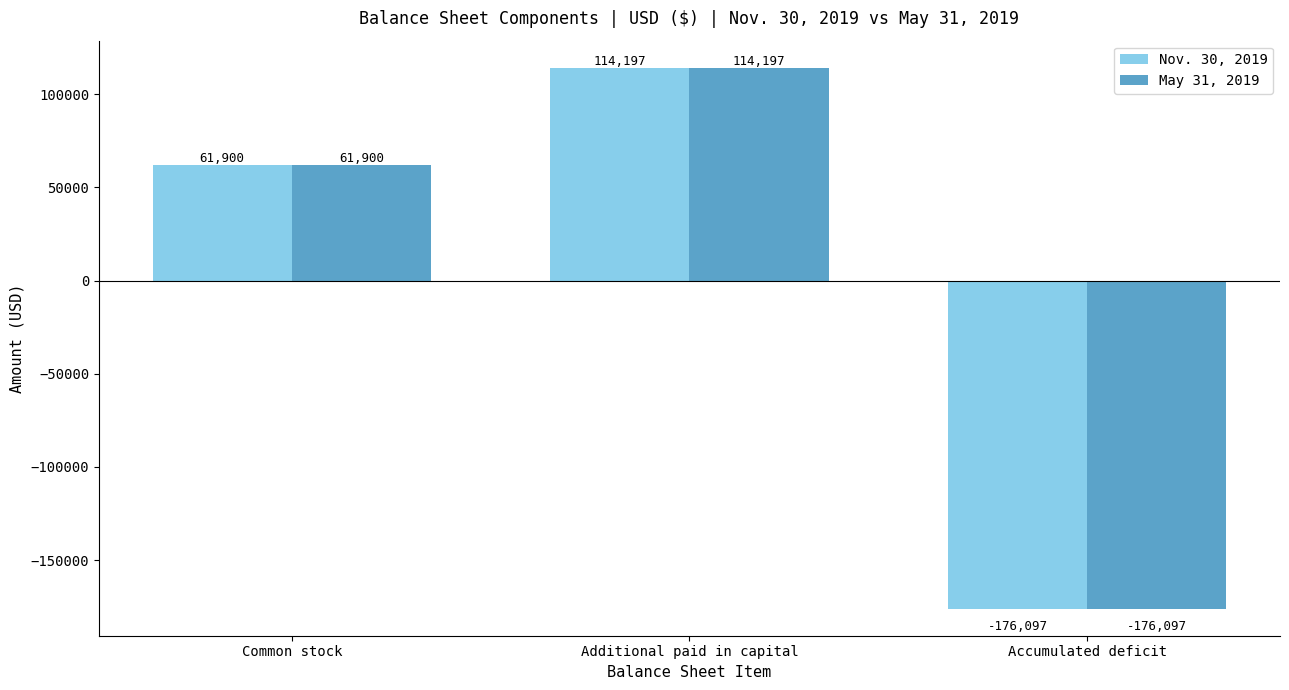

List the labels in order of May 31, 2019 value, largest first.

Additional paid in capital, Common stock, Accumulated deficit